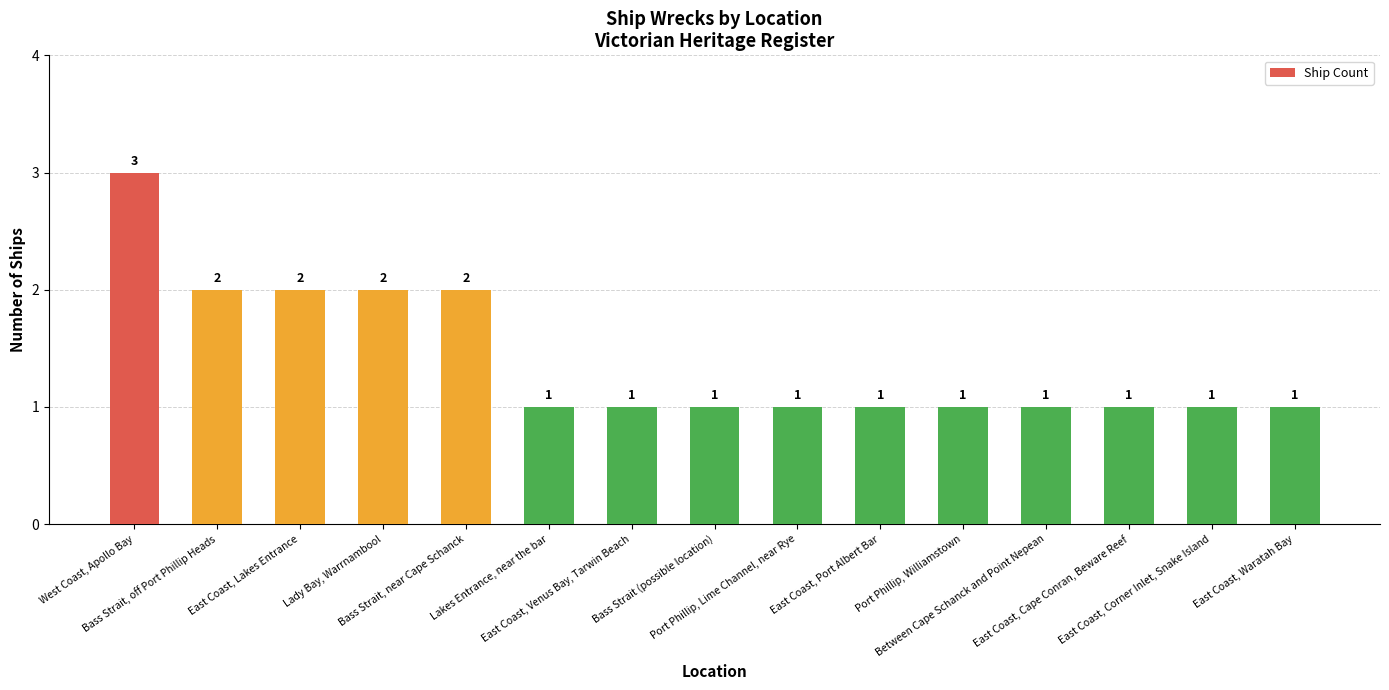

What is the greatest value displayed?

3